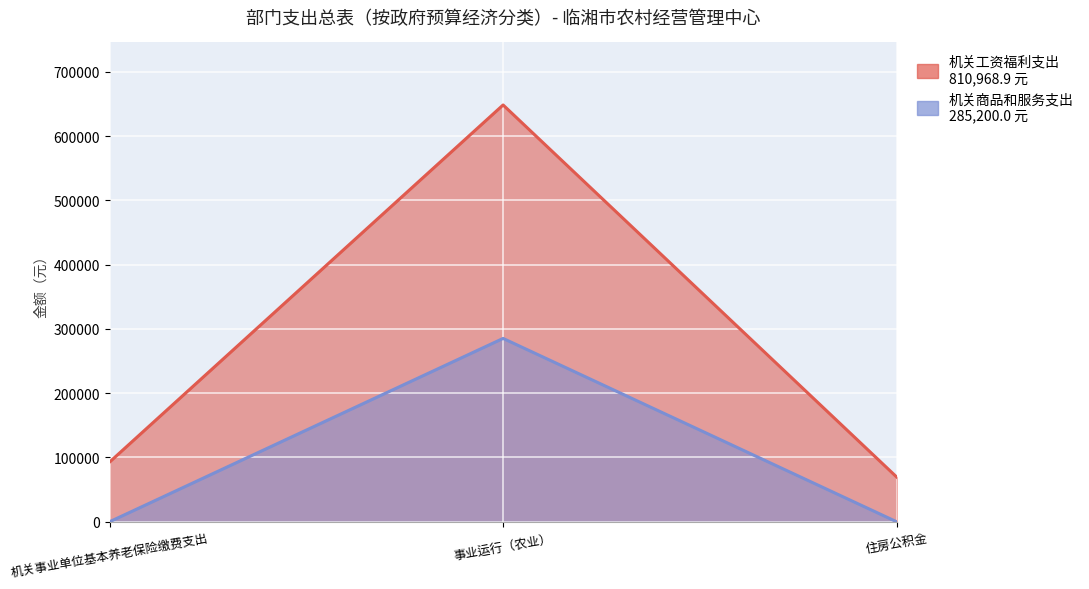

Which series changed the most between 机关事业单位基本养老保险缴费支出 and 事业运行（农业）?

机关工资福利支出